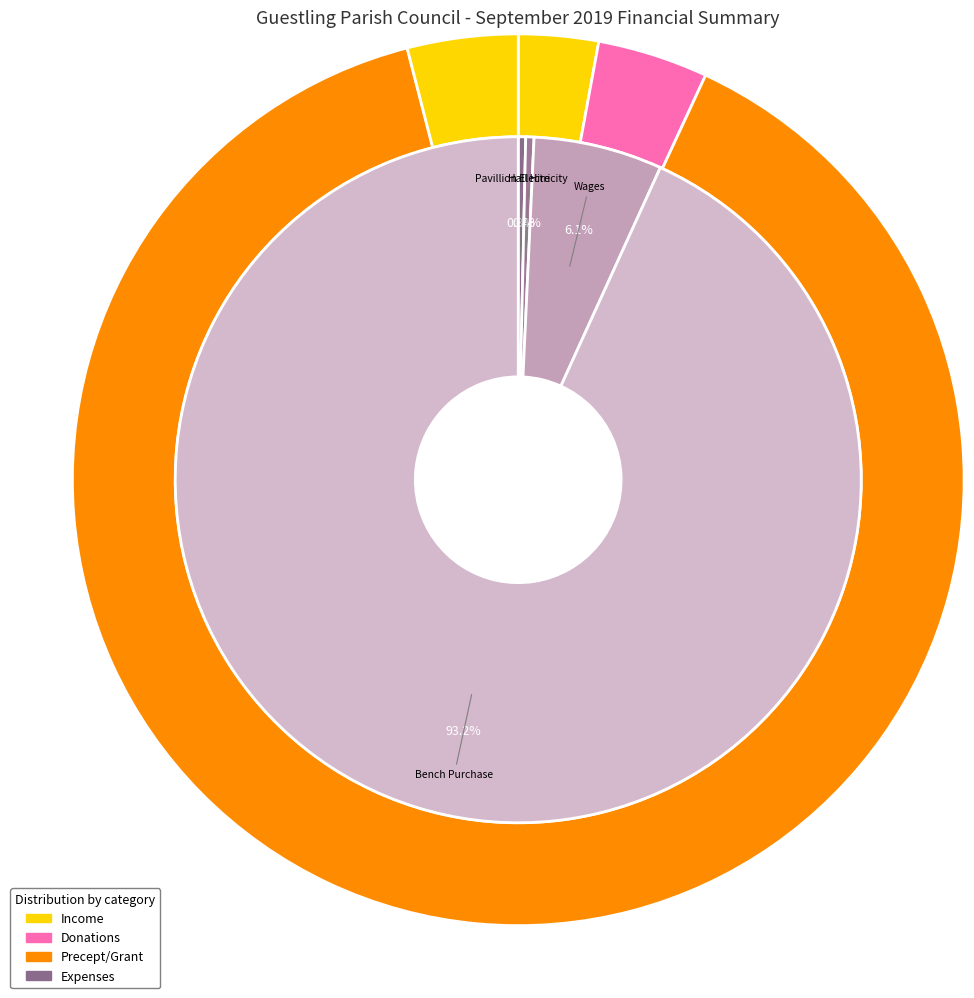

What percentage do Hall Hire and Wages together represent?

6.5%